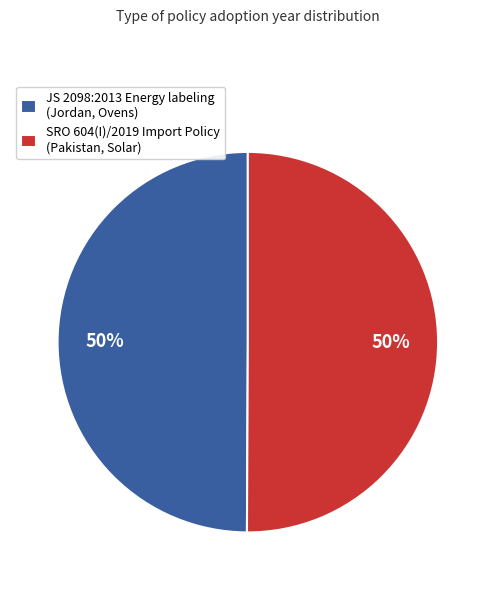

To the nearest percent, what is the combined percentage of SRO 604(I)/2019 Import Policy (Pakistan, Solar) and JS 2098:2013 Energy labeling (Jordan, Ovens)?

100%